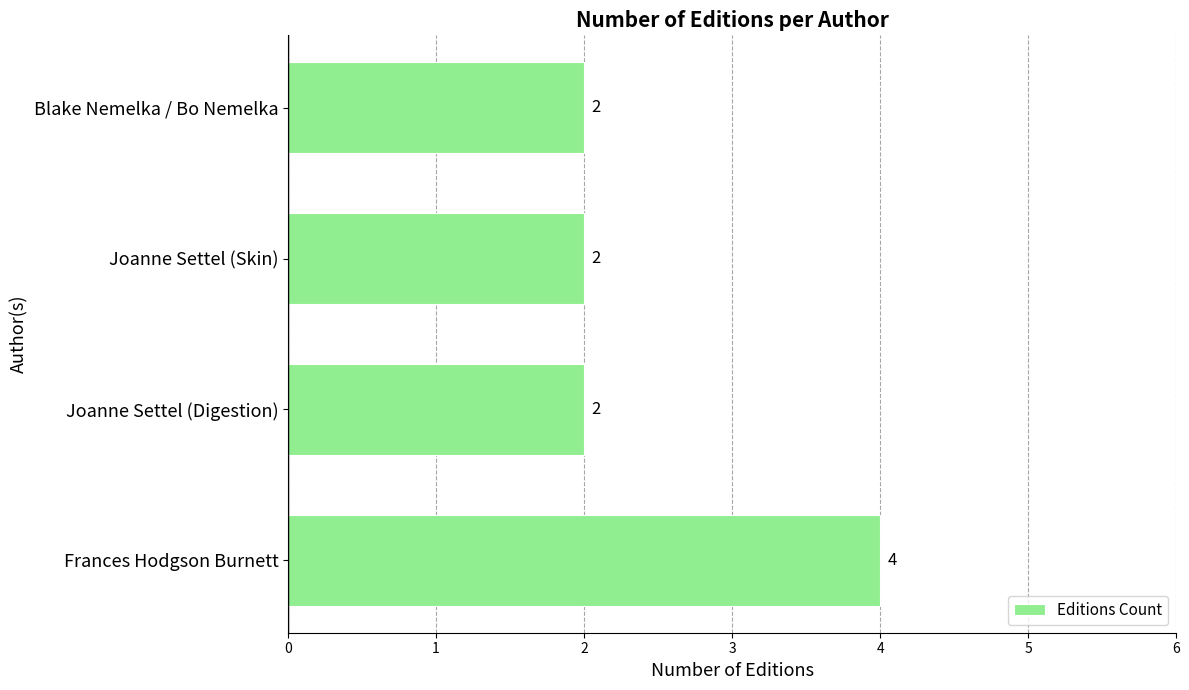

Reading bottom to top, what are all the values shown in this chart?

Frances Hodgson Burnett=4	Joanne Settel (Digestion)=2	Joanne Settel (Skin)=2	Blake Nemelka / Bo Nemelka=2